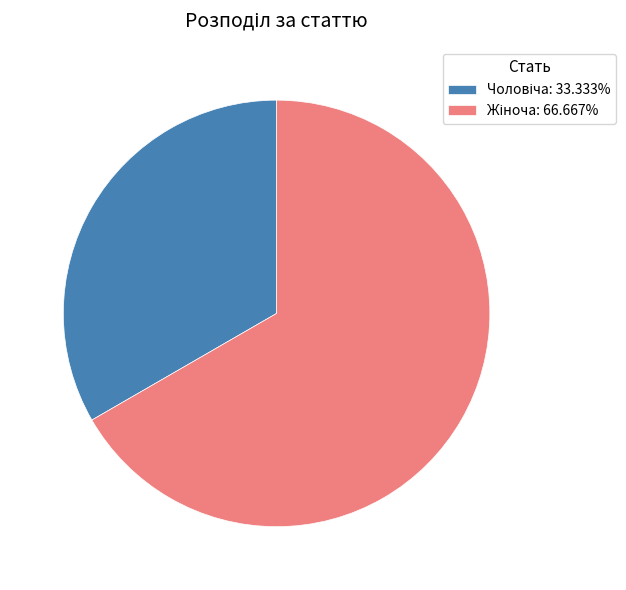

Is there a majority slice in this chart?

Yes